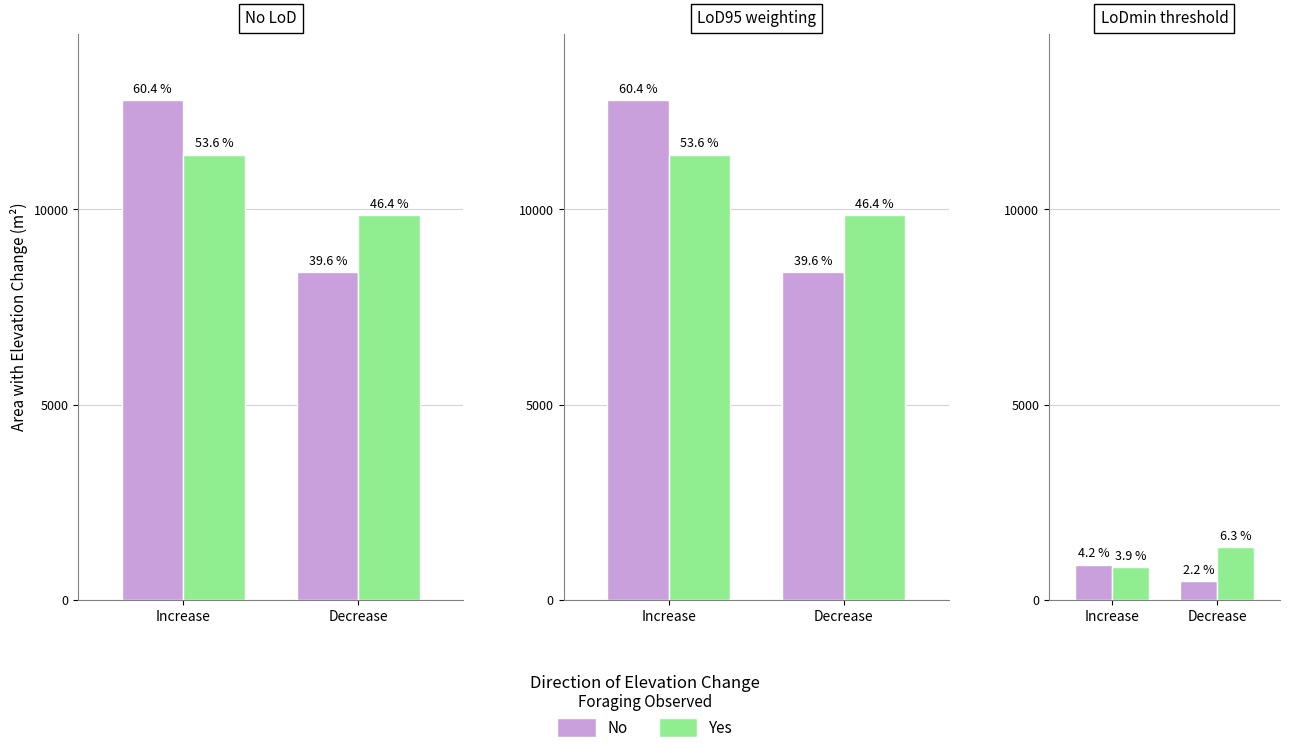

At Decrease, list the series in order from largest to smallest.

Yes, No